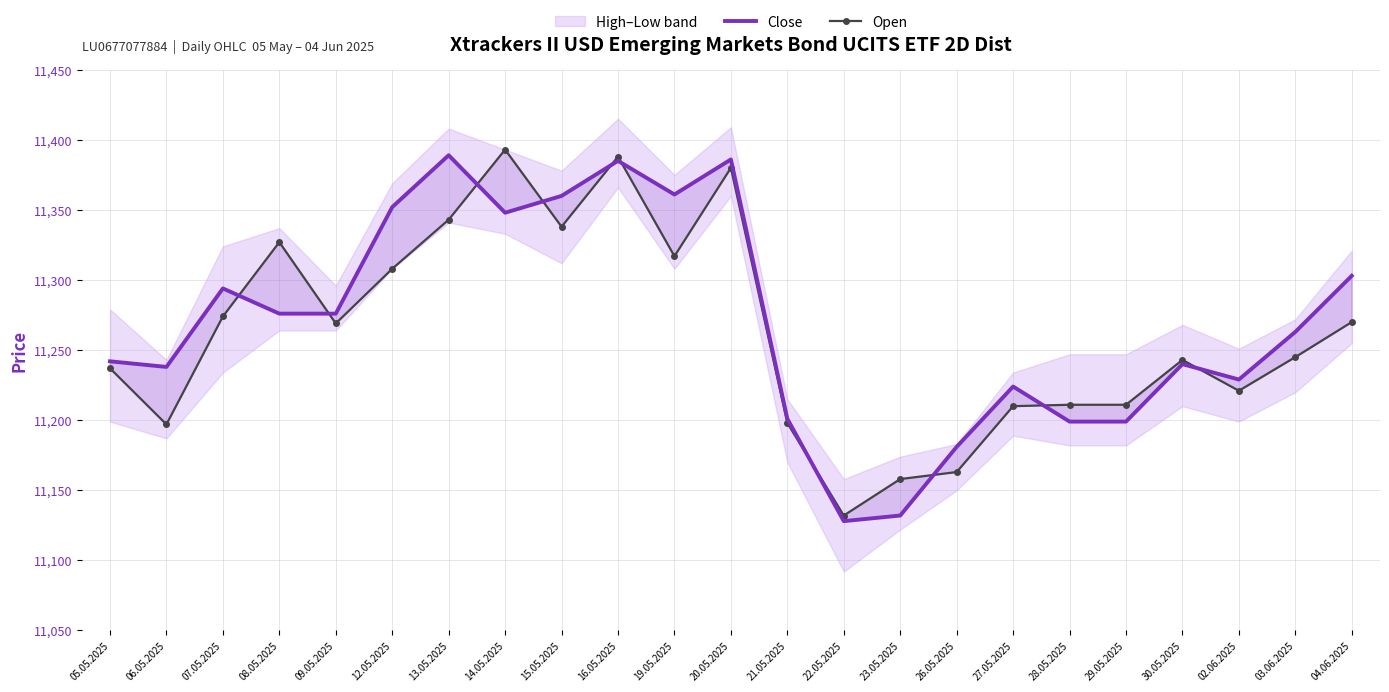

True or false: Close has more than 0 interior local peaks.

True